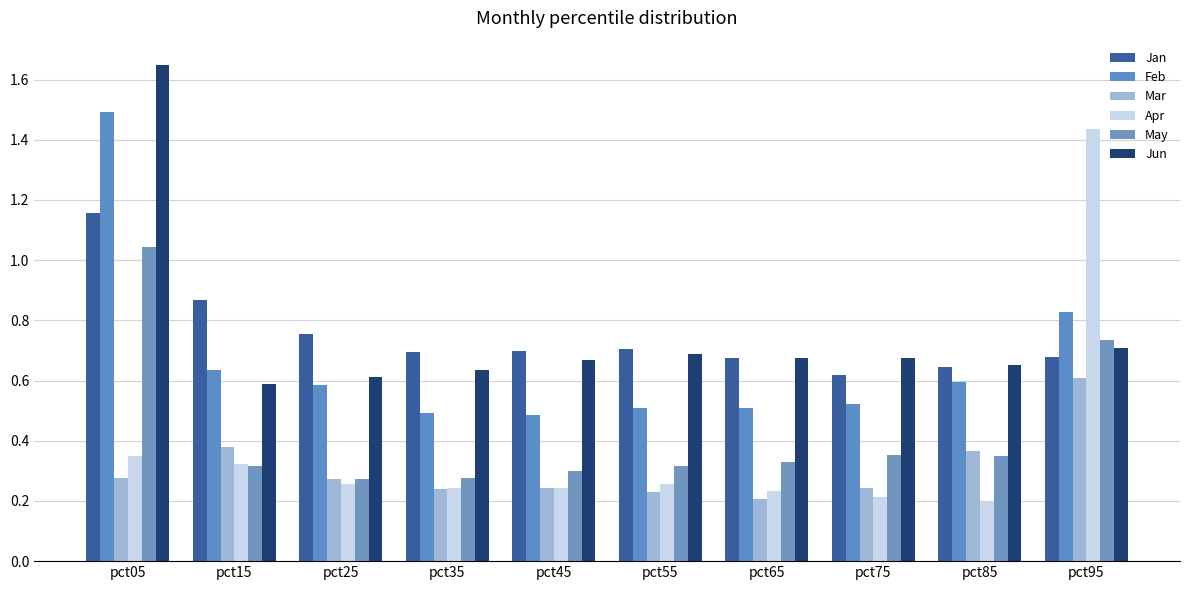

Is it true that Feb equals 0.8 at pct95?

True